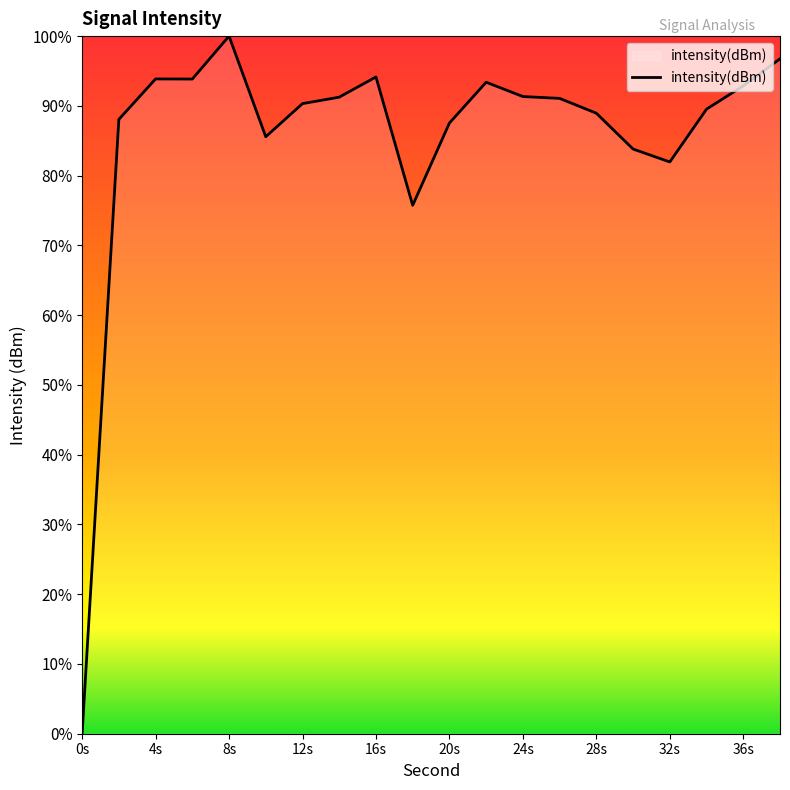

What is the greatest value displayed?

100.0